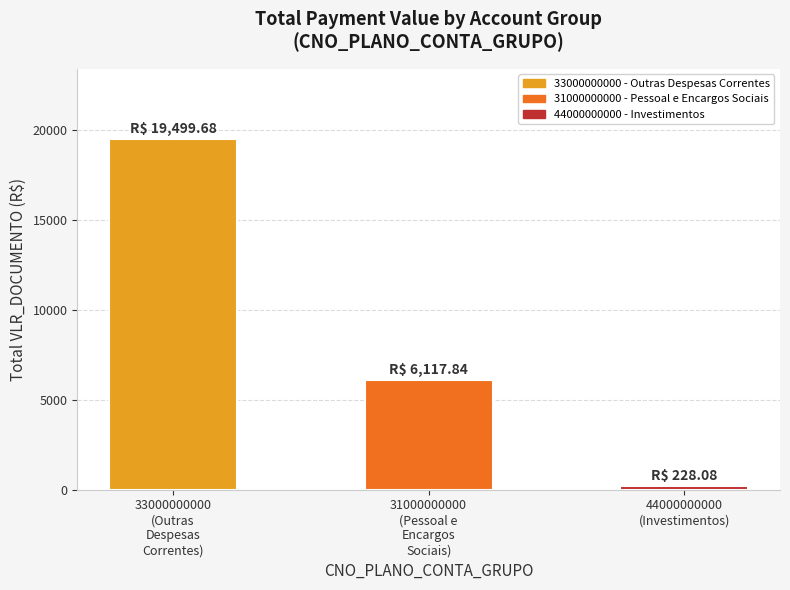

Which has a higher value, 33000000000
(Outras
Despesas
Correntes) or 44000000000
(Investimentos)?

33000000000
(Outras
Despesas
Correntes)